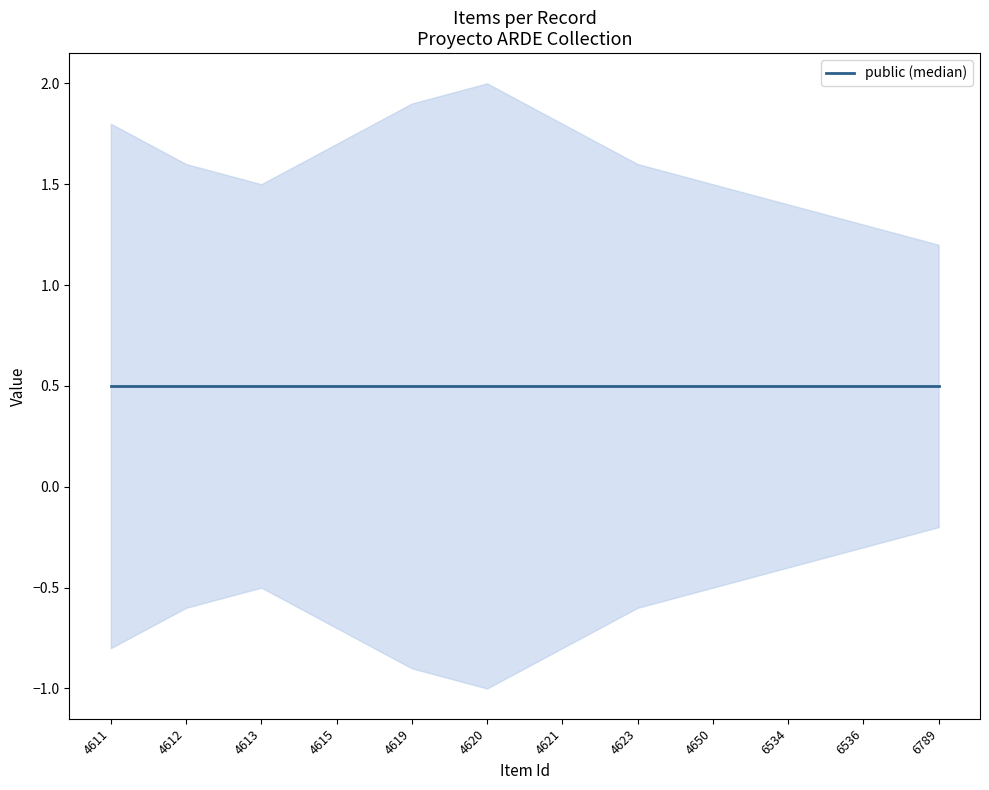

How many data points does each series have?

12